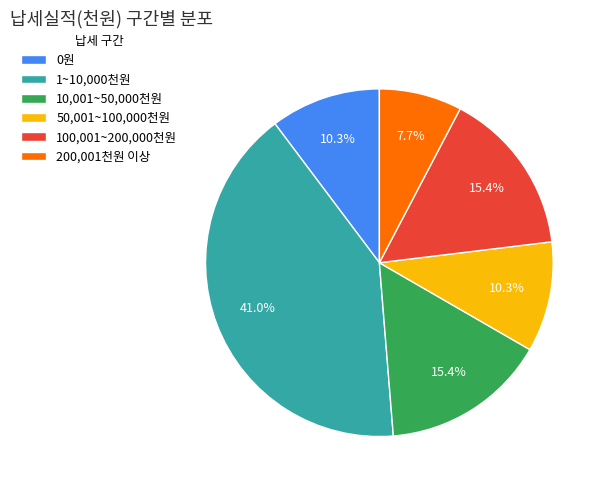

How many slices are in this pie chart?

6